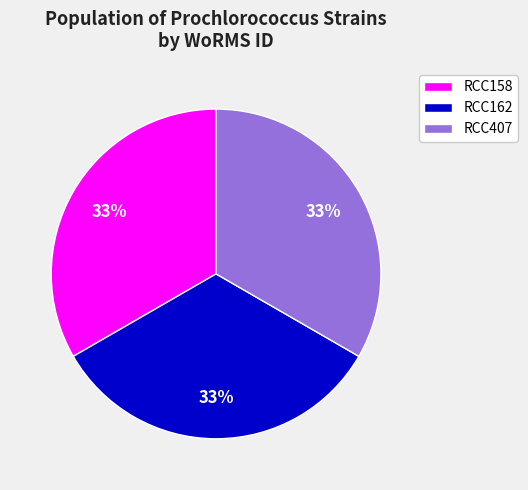

True or false: RCC158 accounts for 24% of the total.

False